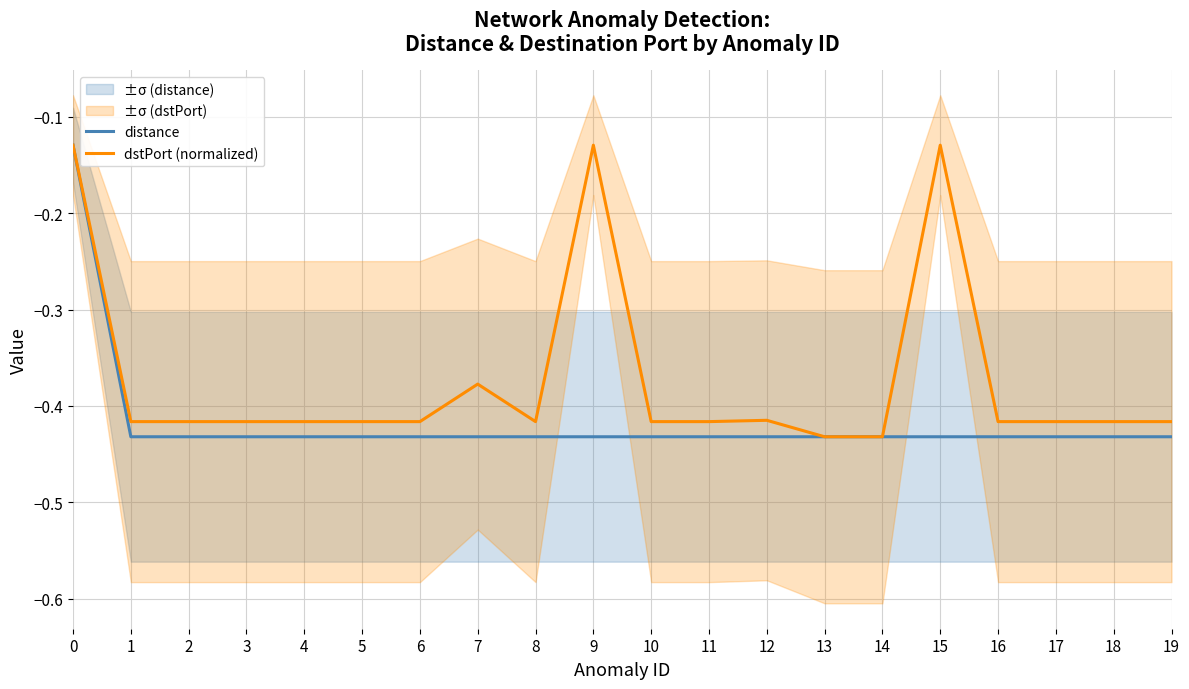

Which series changed the most between 5 and 12?

dstPort (normalized)